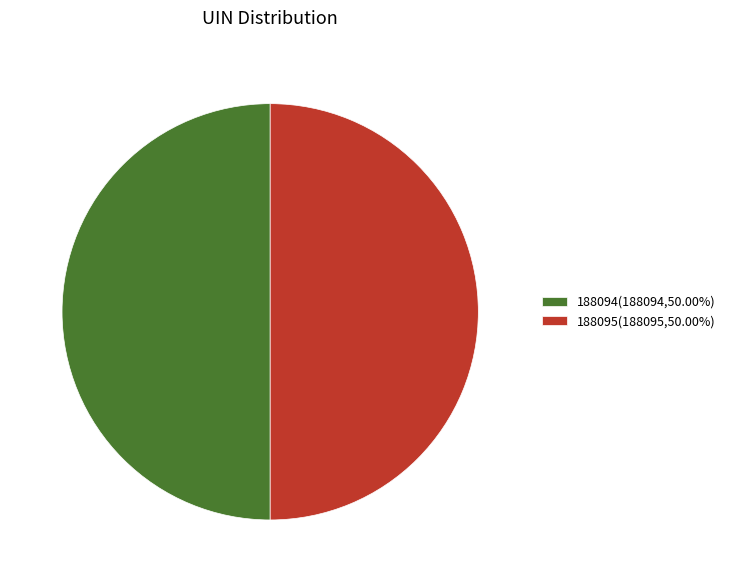

Do 188095(188095,50.00%) and 188094(188094,50.00%) together represent more than half of the pie?

Yes